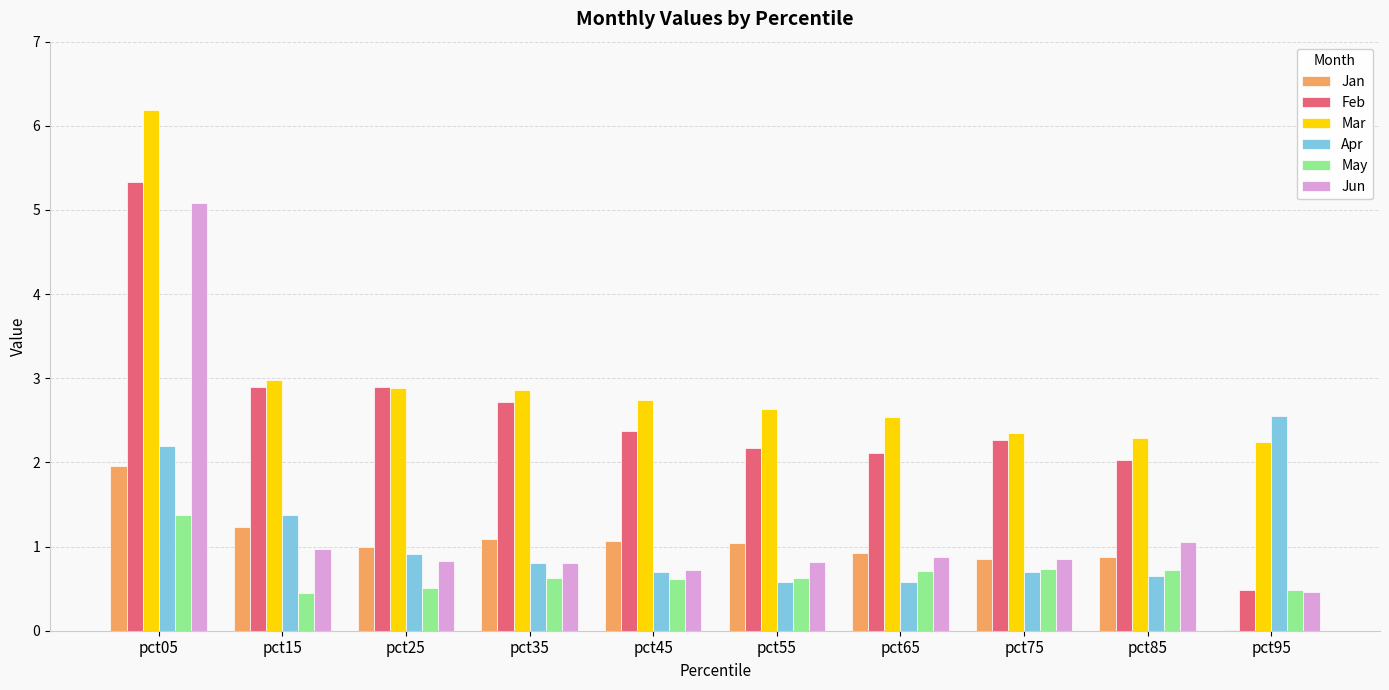

What is the sum of the Jan values at pct75 and pct65?

1.8